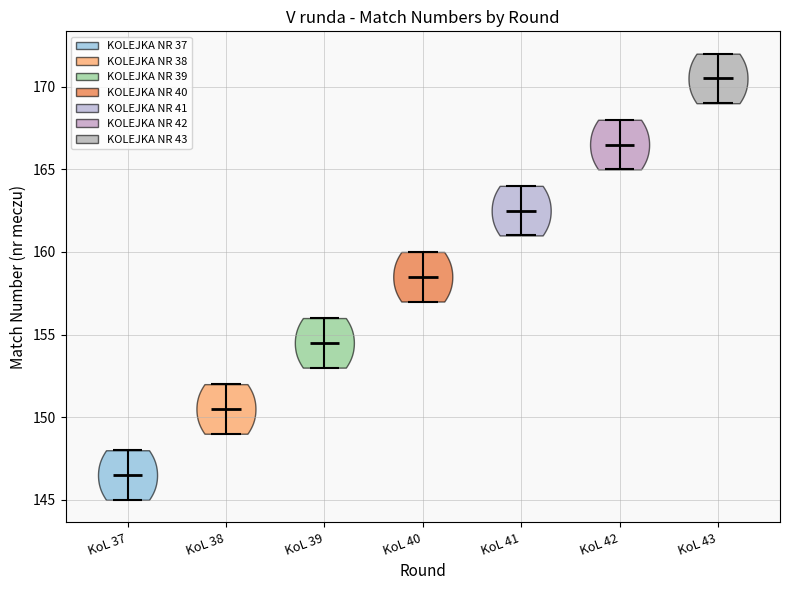

Which violin has the highest median line?

KoL 43